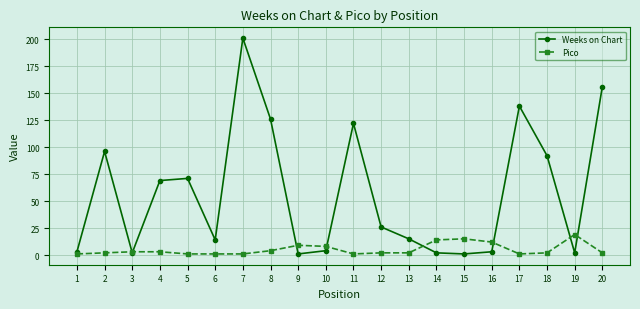

Is the value of Pico at 19 greater than the value of Weeks on Chart at 16?

Yes